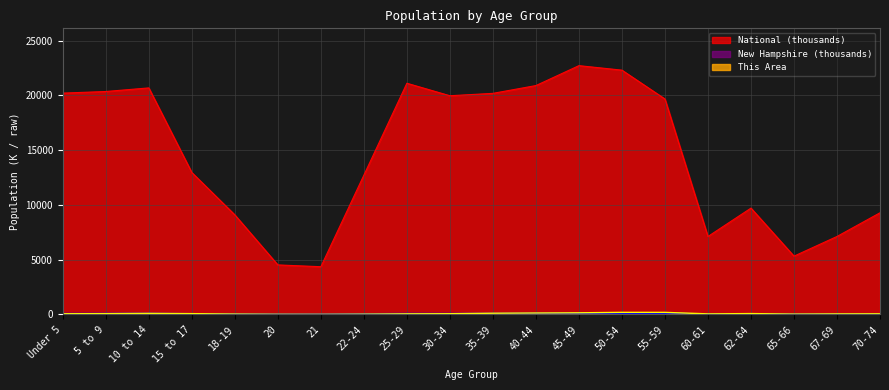

True or false: New Hampshire and National cross at least once.

False